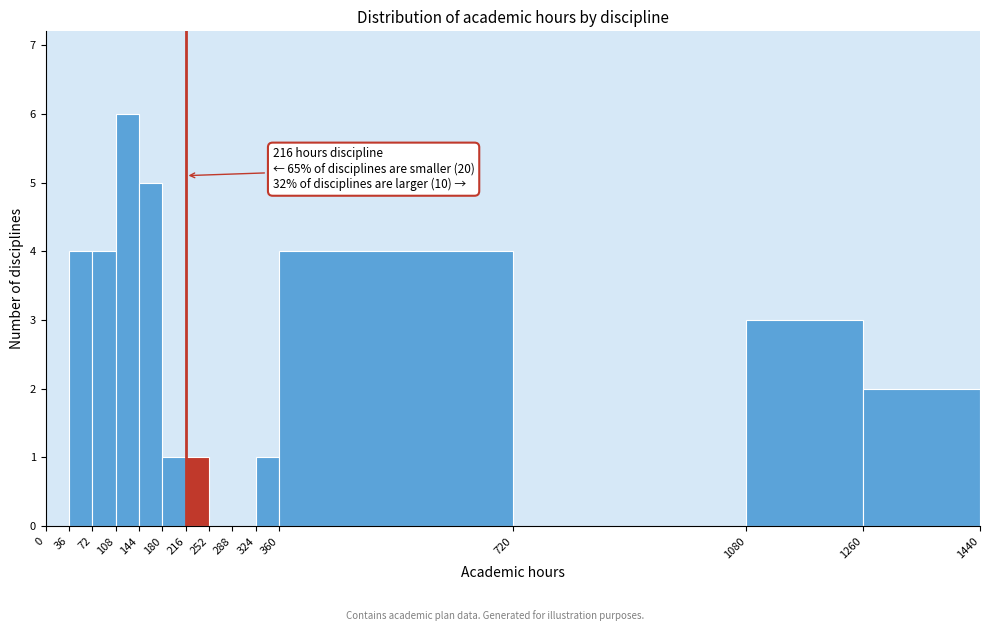

Which range on the x-axis has the tallest bar?

108 to 144